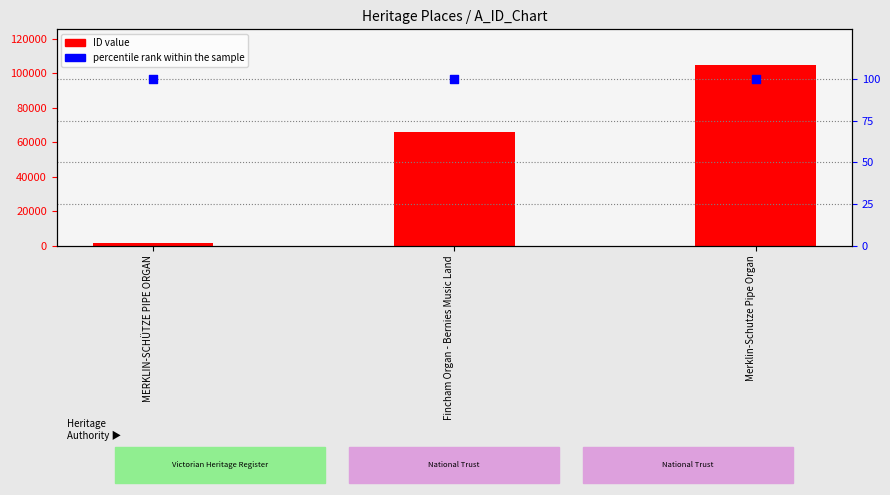

Which series reaches the maximum Y coordinate?

ID value